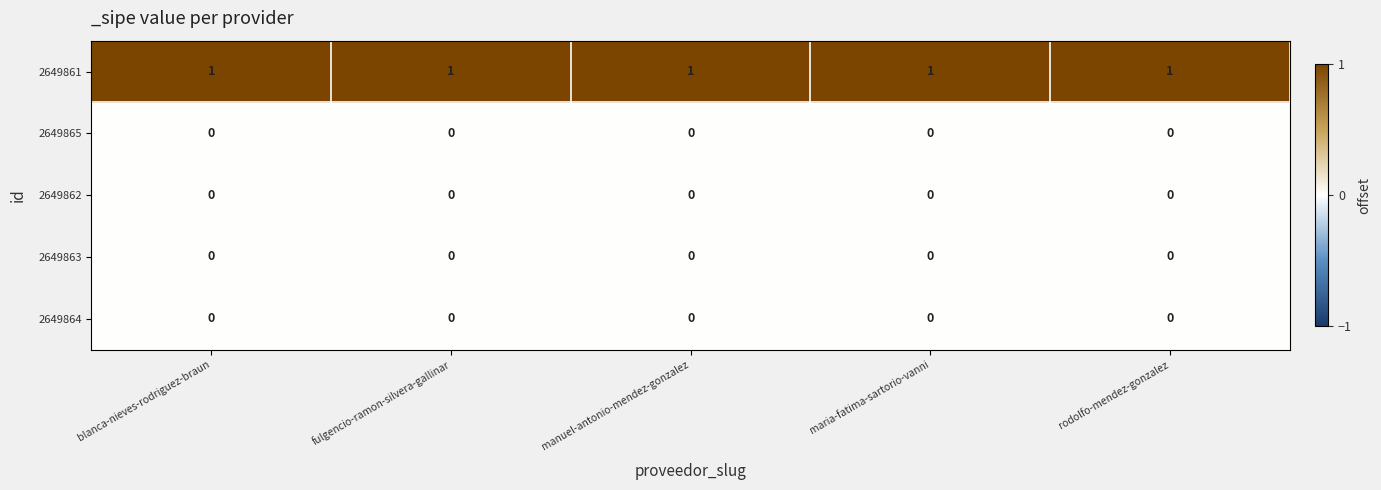

The value of 2649864 at fulgencio-ramon-silvera-gallinar is 0. True or false?

True